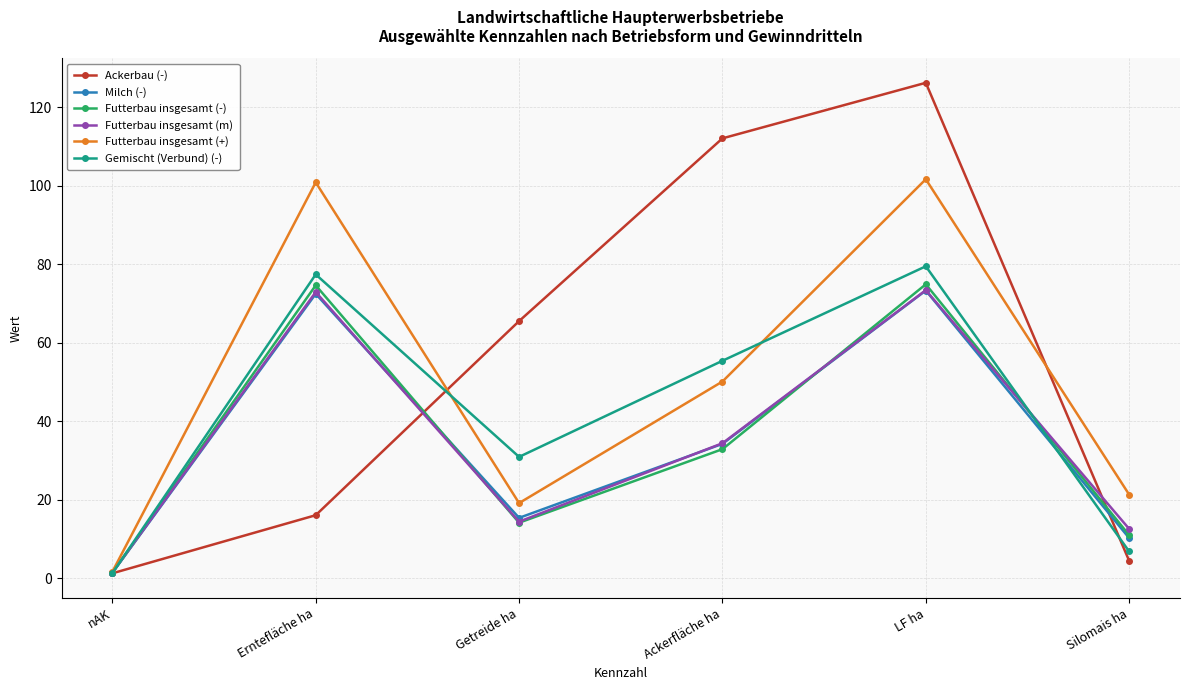

What is the spread (max minus min) of values at Silomais ha?

16.9